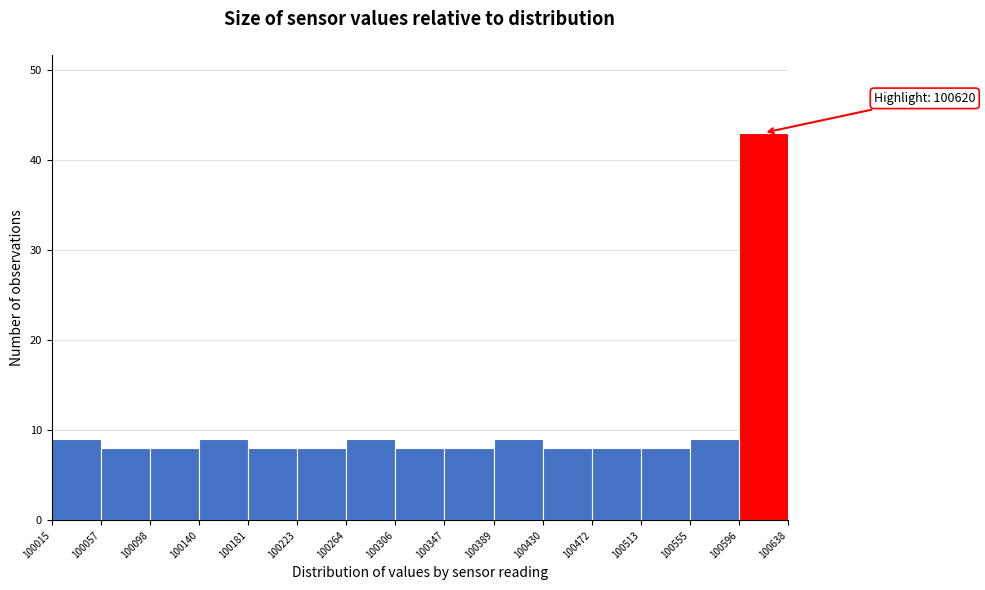

Which range on the x-axis has the tallest bar?

100596 to 100638